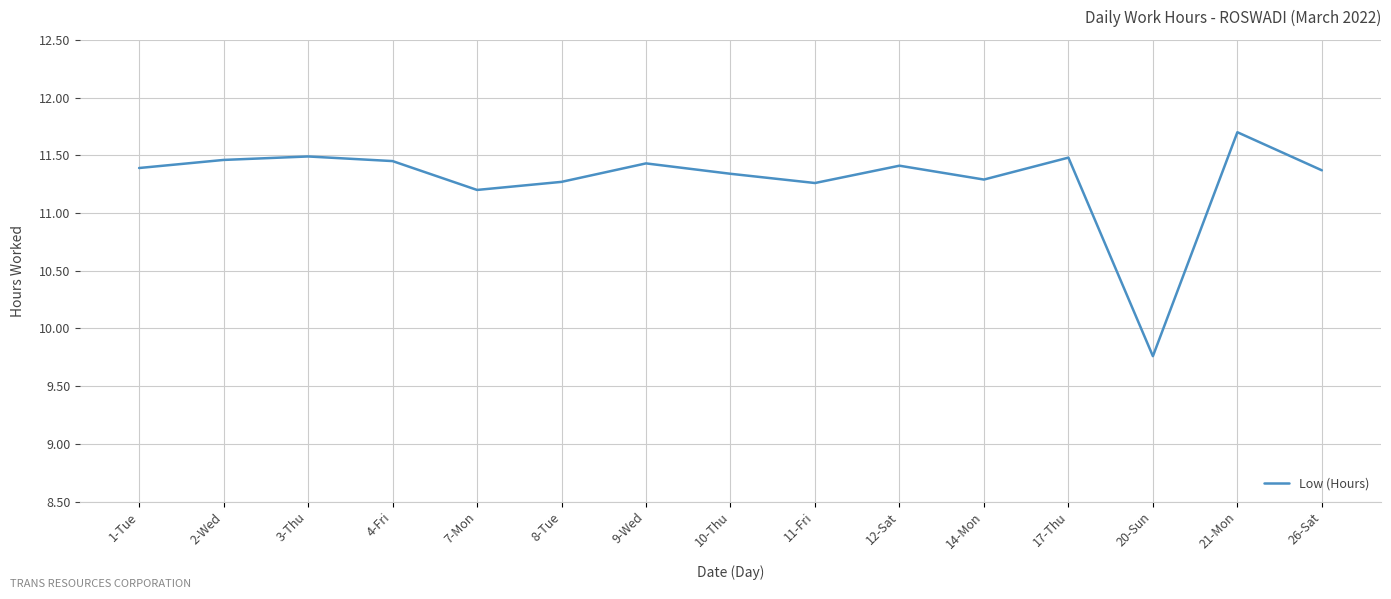

At which label is the value closest to 10?

20-Sun